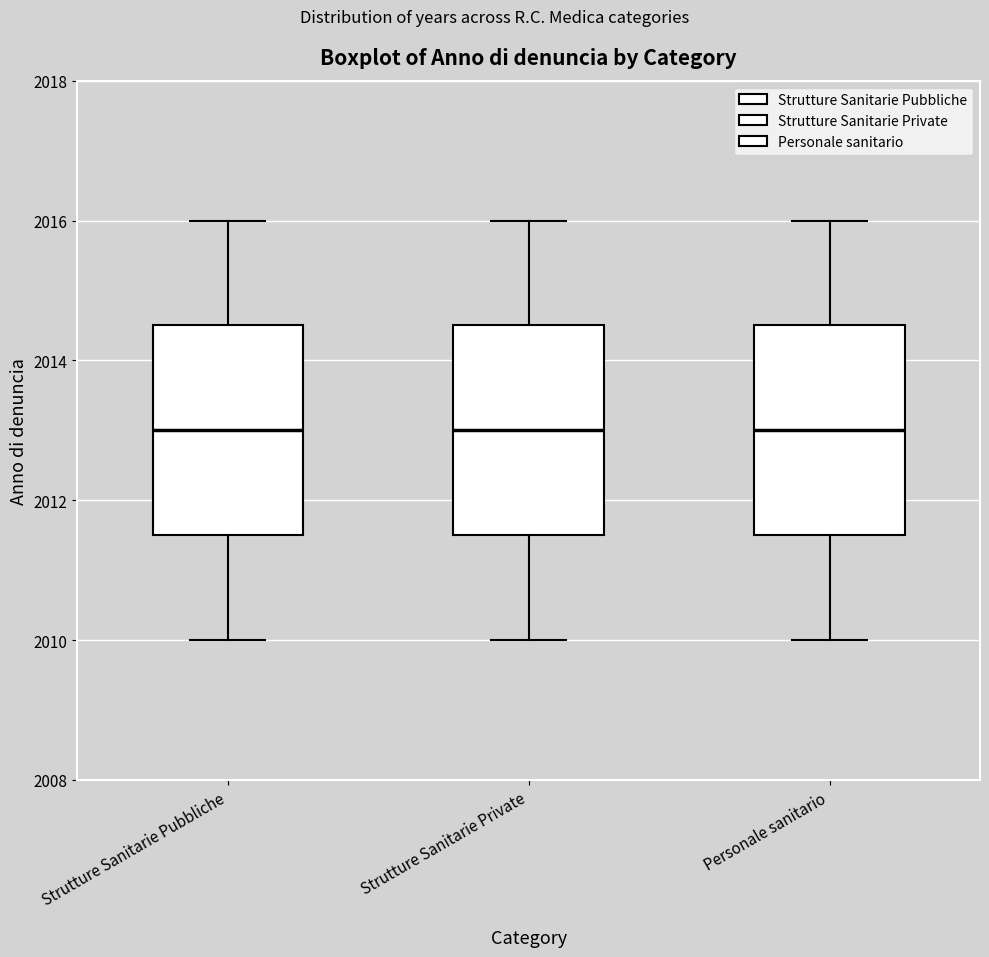

Reading left to right, read every box against the y-axis: the position of its median line, the range the box covers, and the ends of its whiskers. The values are not printed on the chart, so give them approximately, as read against the axis.

Strutture Sanitarie Pubbliche: median 2013.0, box 2011.6 to 2014.6, whiskers 2010.0 to 2016.0
Strutture Sanitarie Private: median 2013.0, box 2011.6 to 2014.6, whiskers 2010.0 to 2016.0
Personale sanitario: median 2013.0, box 2011.6 to 2014.6, whiskers 2010.0 to 2016.0